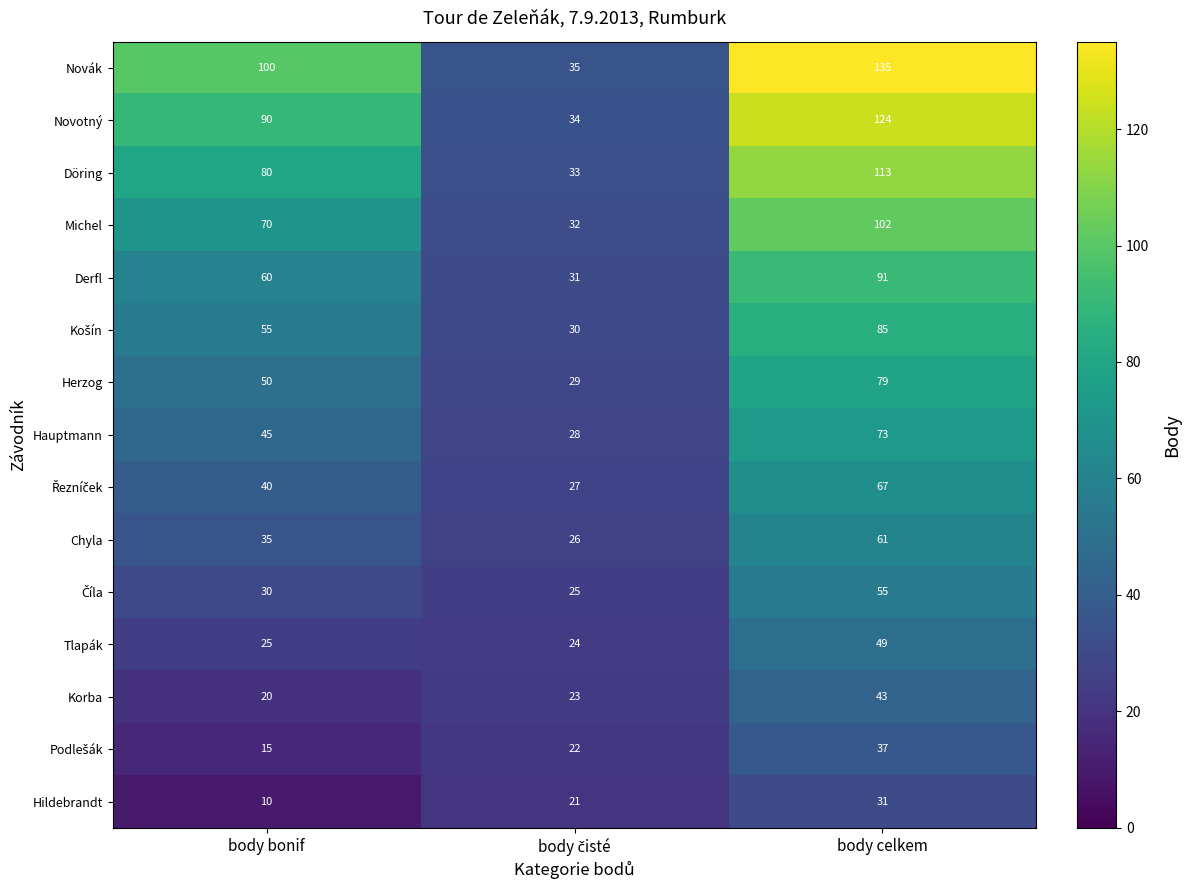

True or false: Michel has a value of 33 at body bonif.

False